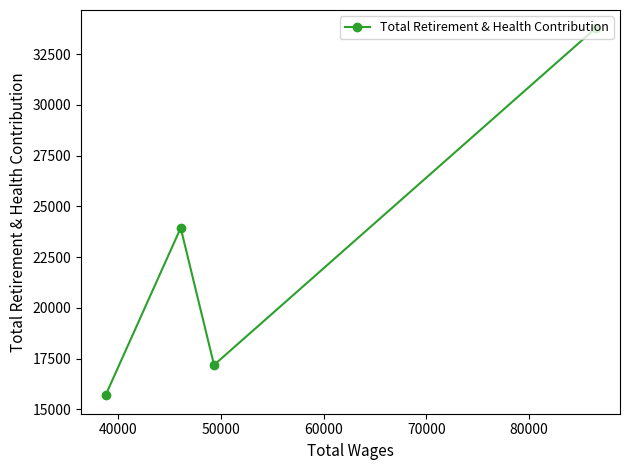

What is the minimum value shown in the chart?

15686